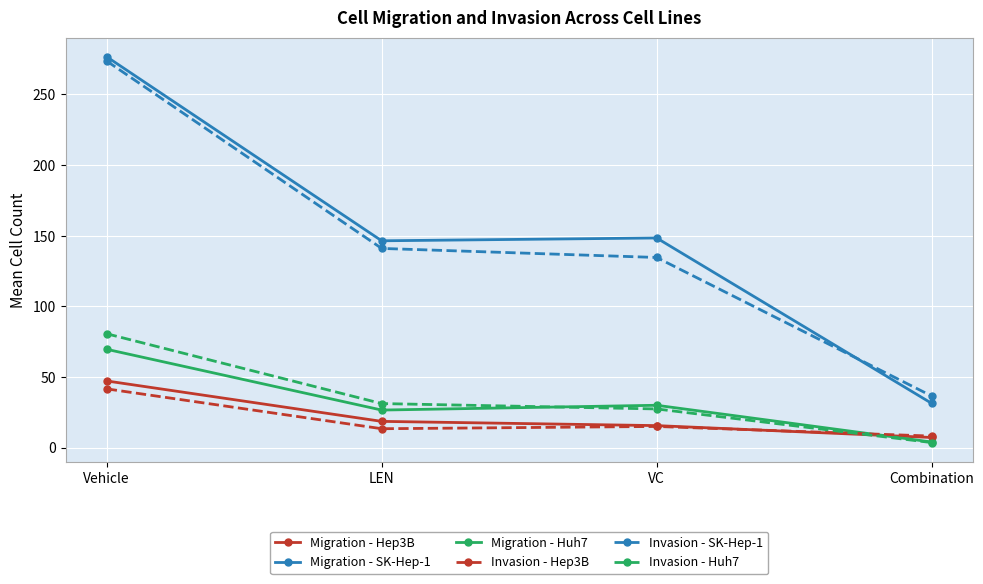

Does the chart display data point markers on the line(s)?

Yes